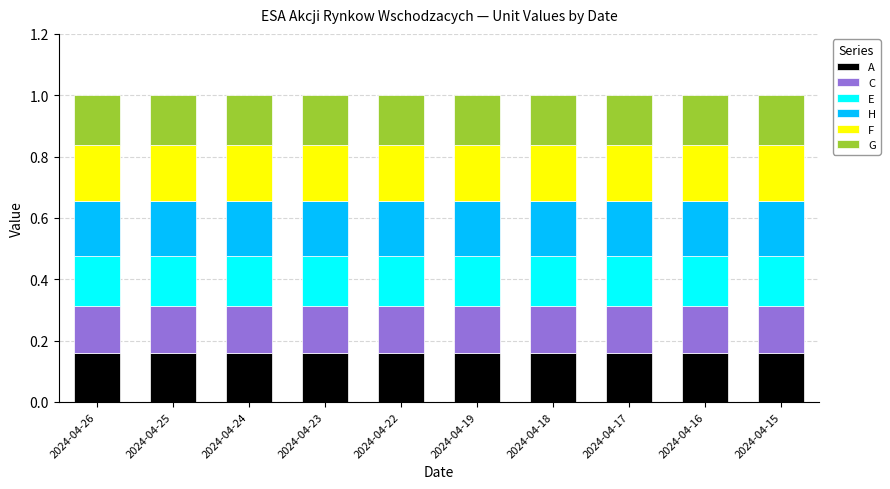

What is the total value across all series at 2024-04-24?

1.0